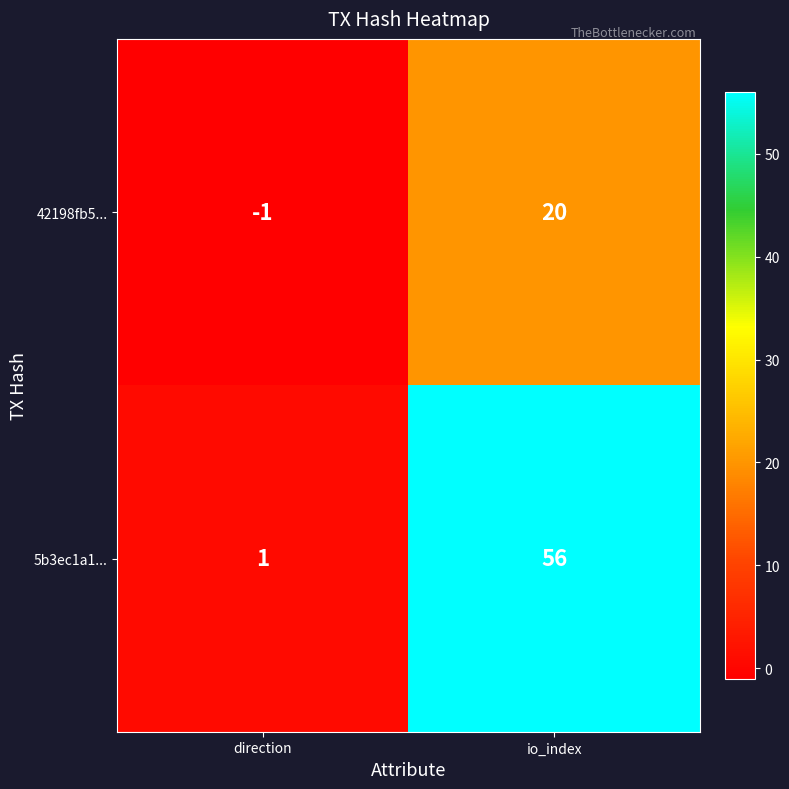

Reading left to right, transcribe all the data shown in this chart.

42198fb5...: direction=-1	io_index=20
5b3ec1a1...: direction=1	io_index=56